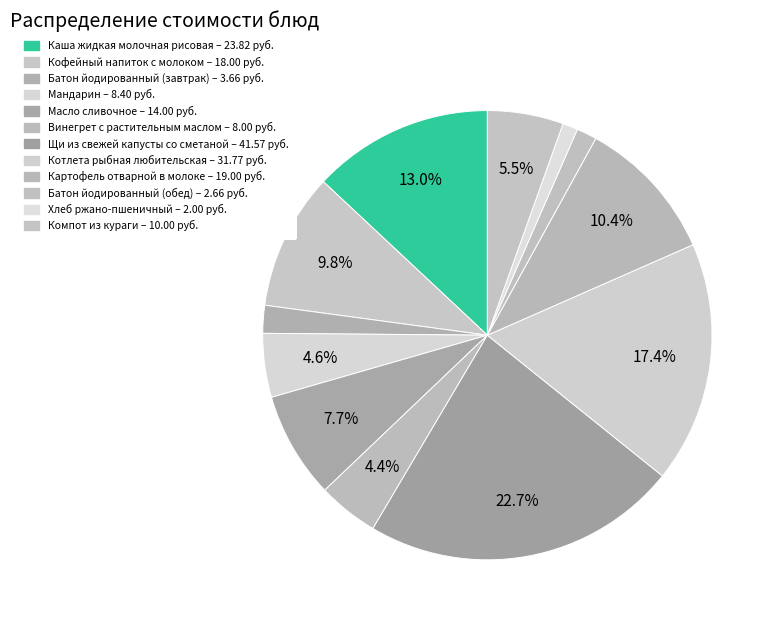

To the nearest percent, what portion does Батон йодированный (обед) represent?

1%